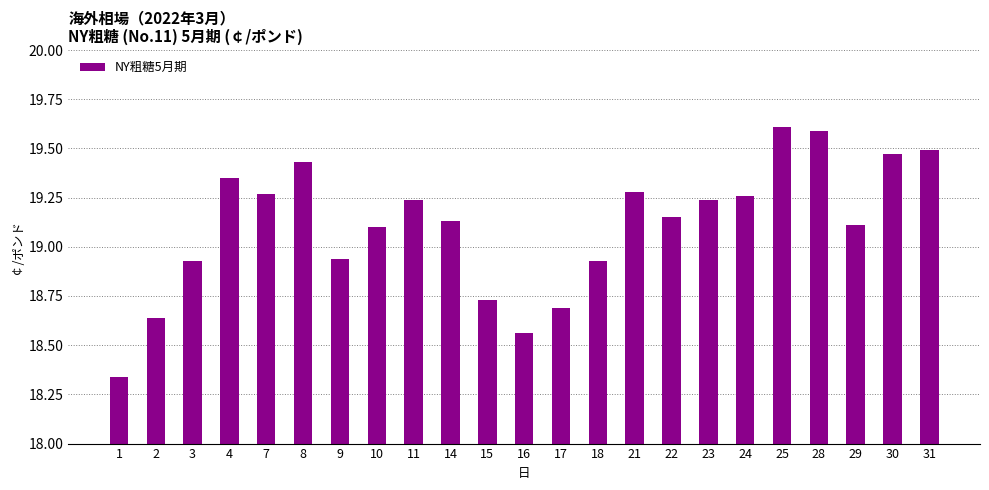

What is the maximum value shown in the chart?

19.6